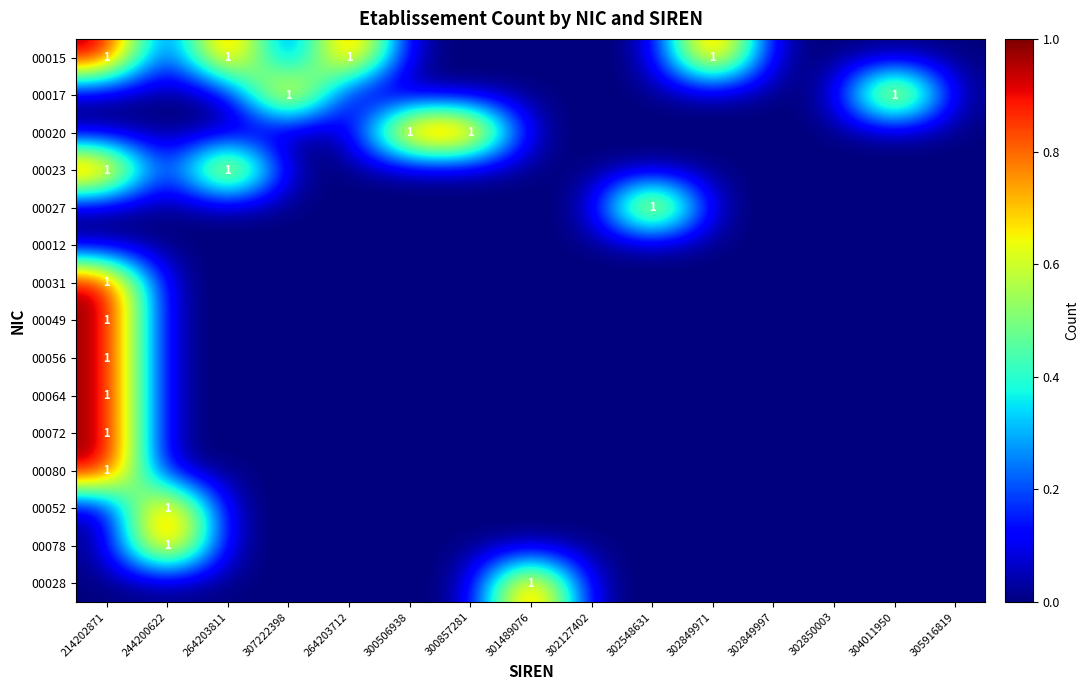

At which category does the chart reach its peak across all series?

214202871